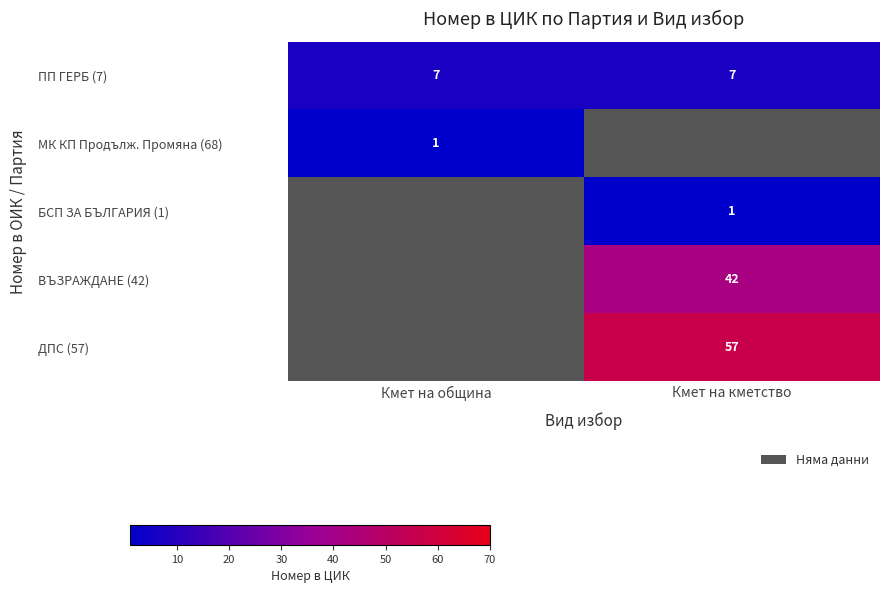

Which label corresponds to the smallest value in the chart?

Кмет на община